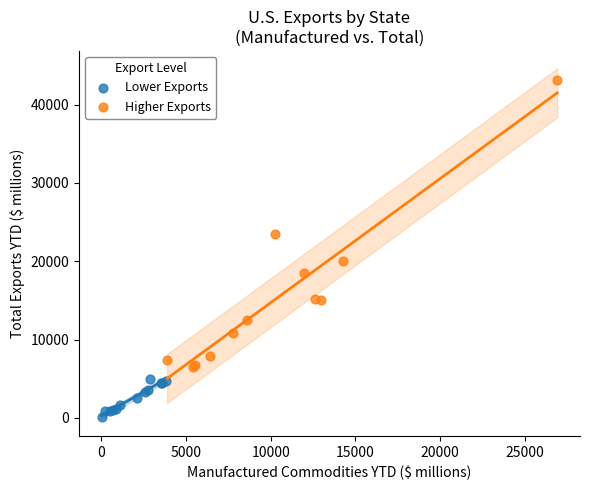

Which series has the widest spread of Y values?

Higher Exports